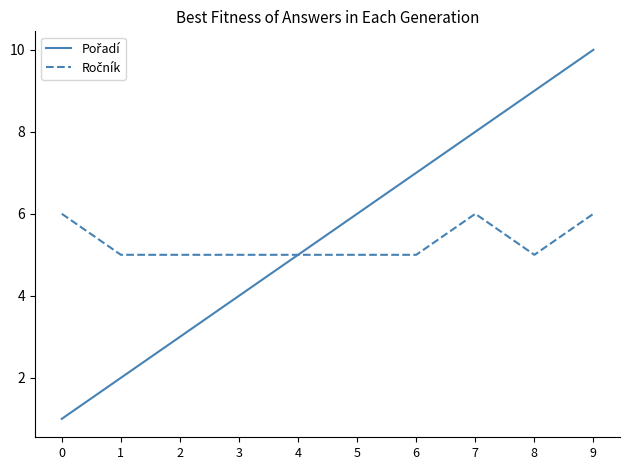

At which category is the sum across all series the highest?

9